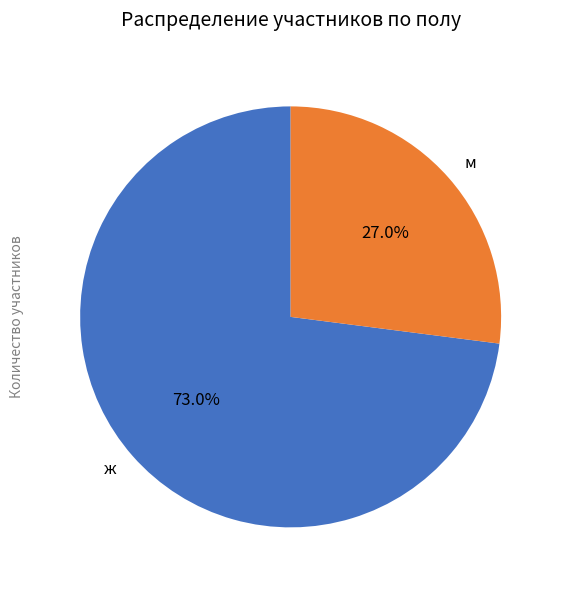

Combined, do м and ж account for over 50%?

Yes